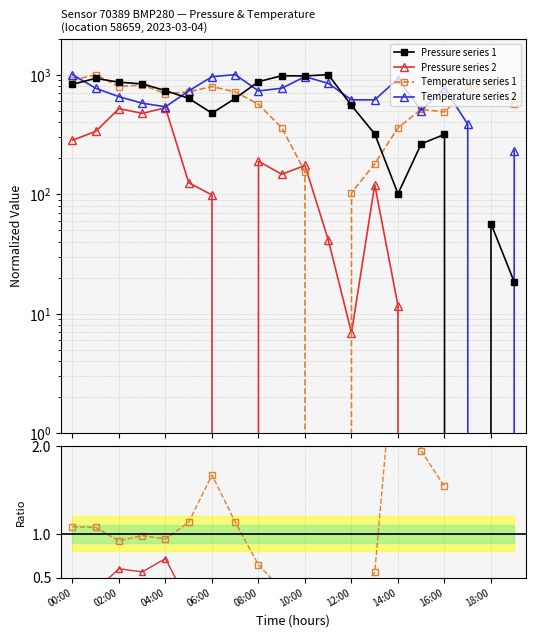

Does the chart have visible grid lines?

Yes